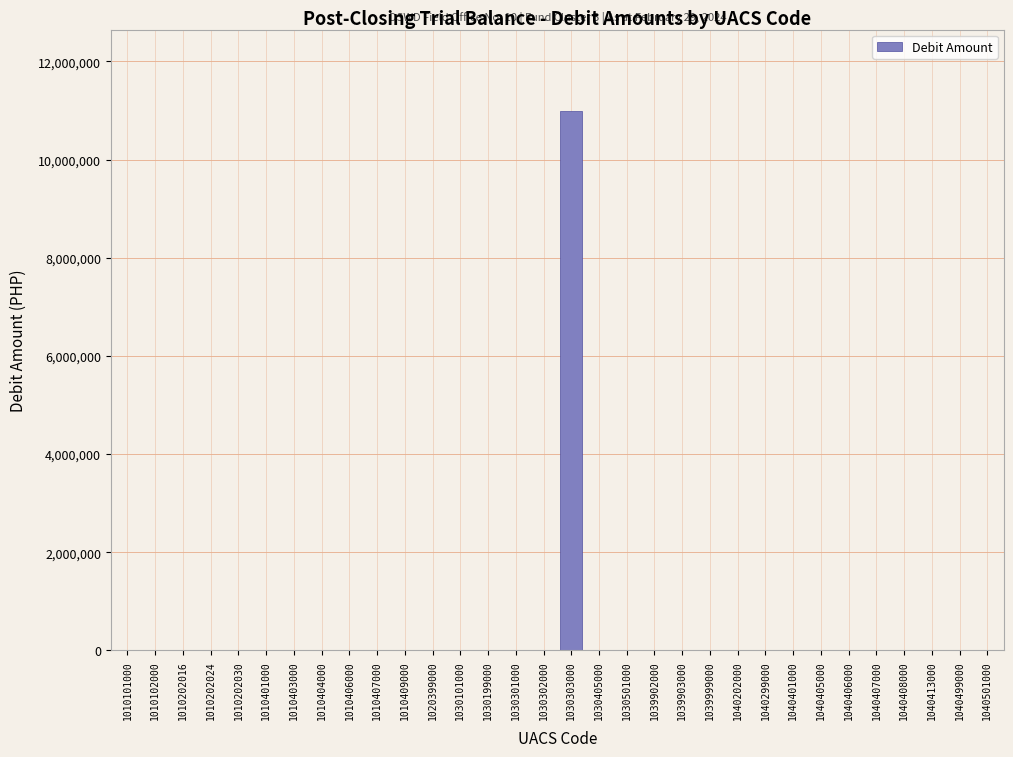

What is the sum of all values?

11000000